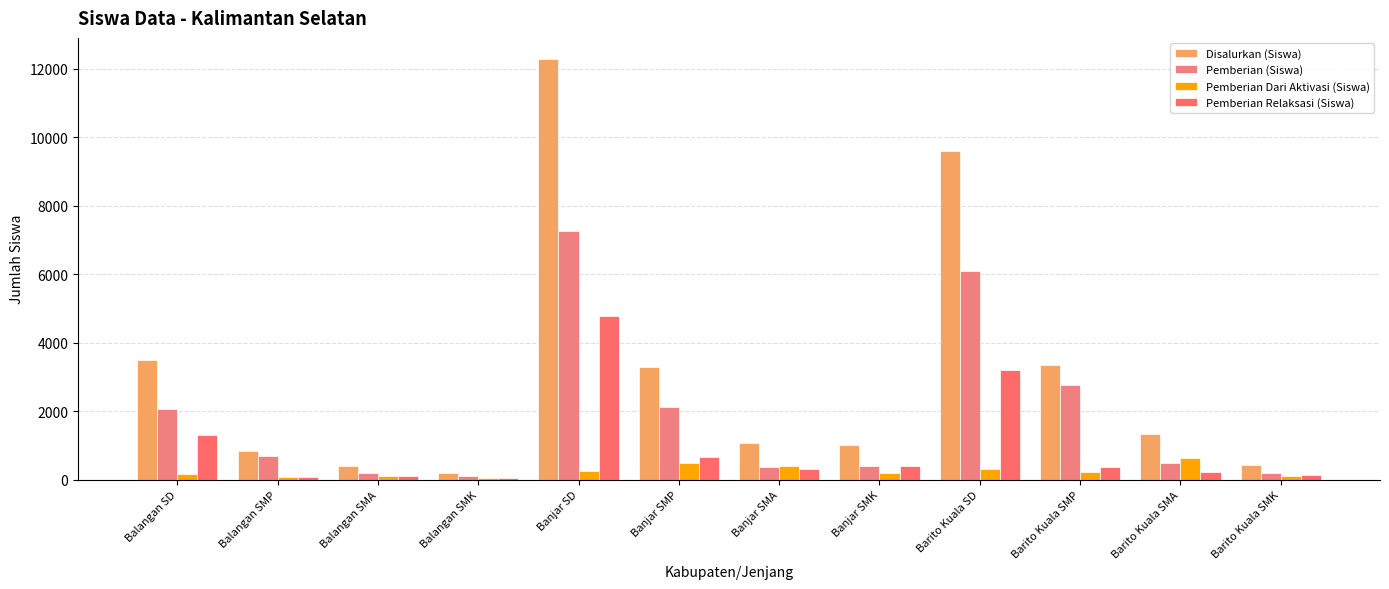

Between Banjar SMA and Barito Kuala SMP, which is larger?

Barito Kuala SMP